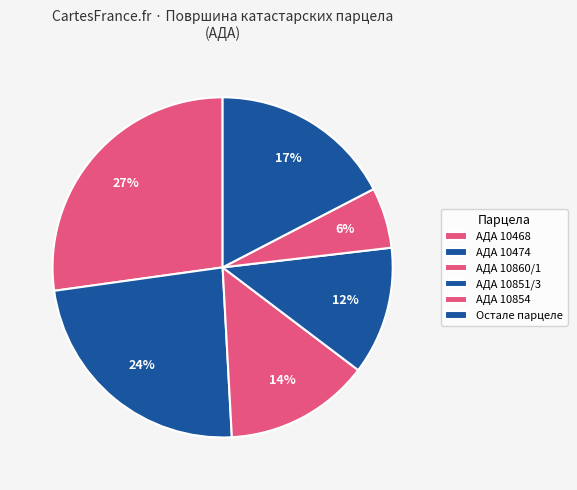

Count the number of slices in the pie.

6